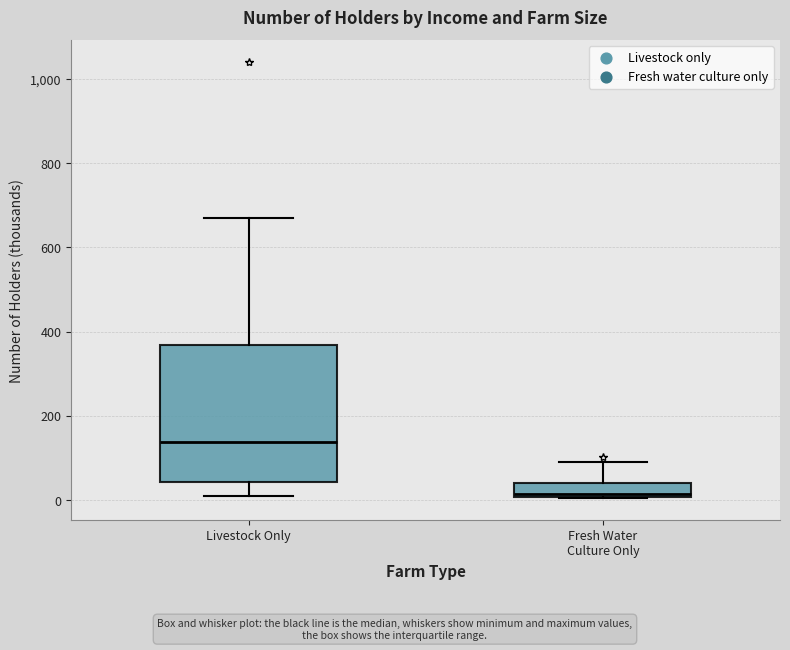

Which box's median line is the highest?

Livestock Only